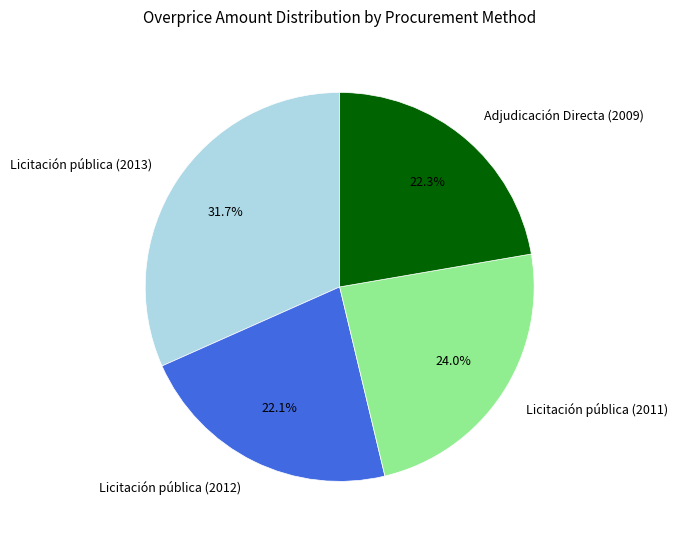

Which has a higher value, Licitación pública (2011) or Licitación pública (2013)?

Licitación pública (2013)